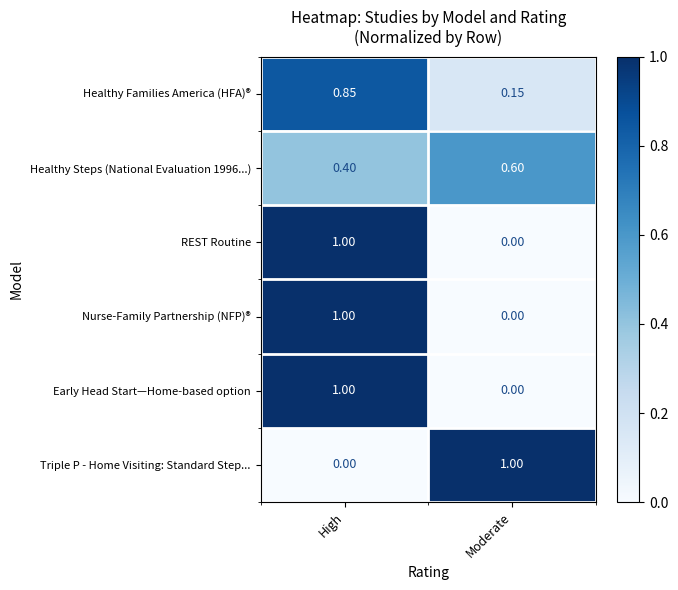

At which label does REST Routine reach its peak?

High